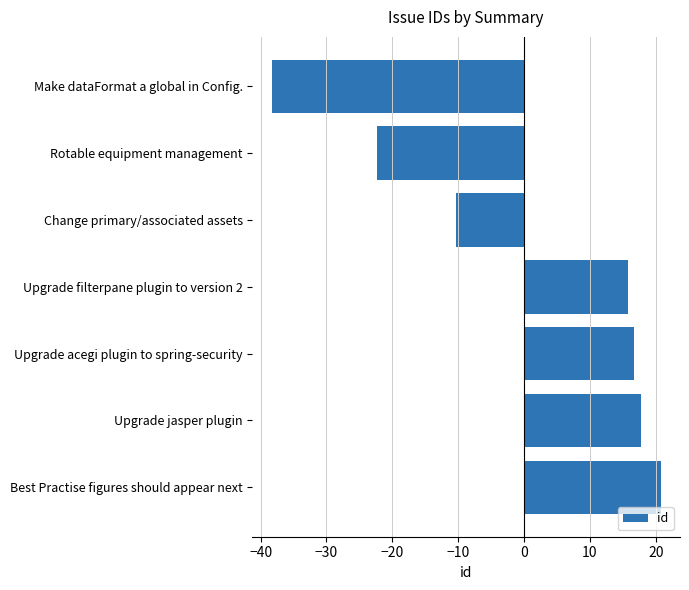

What is the change in value from Rotable equipment management to Change primary/associated assets?

+12.0